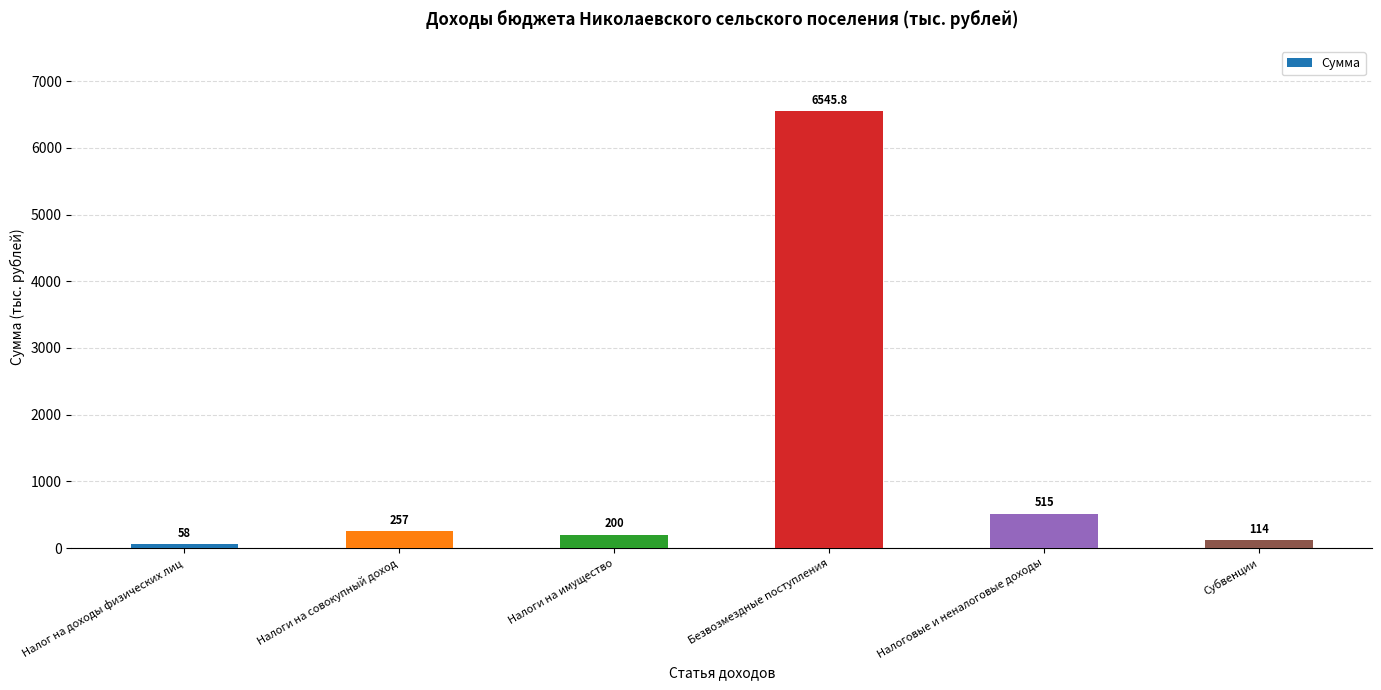

Rank the categories by value from lowest to highest.

Налог на доходы физических лиц, Субвенции, Налоги на имущество, Налоги на совокупный доход, Налоговые и неналоговые доходы, Безвозмездные поступления